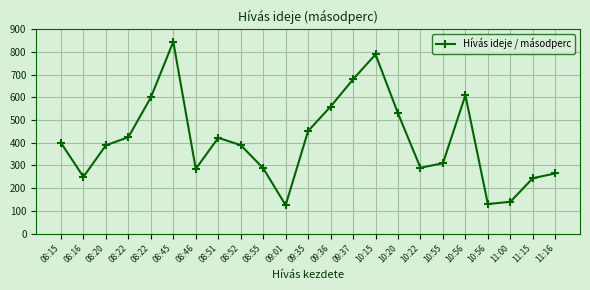

How many lines are shown in the chart?

1